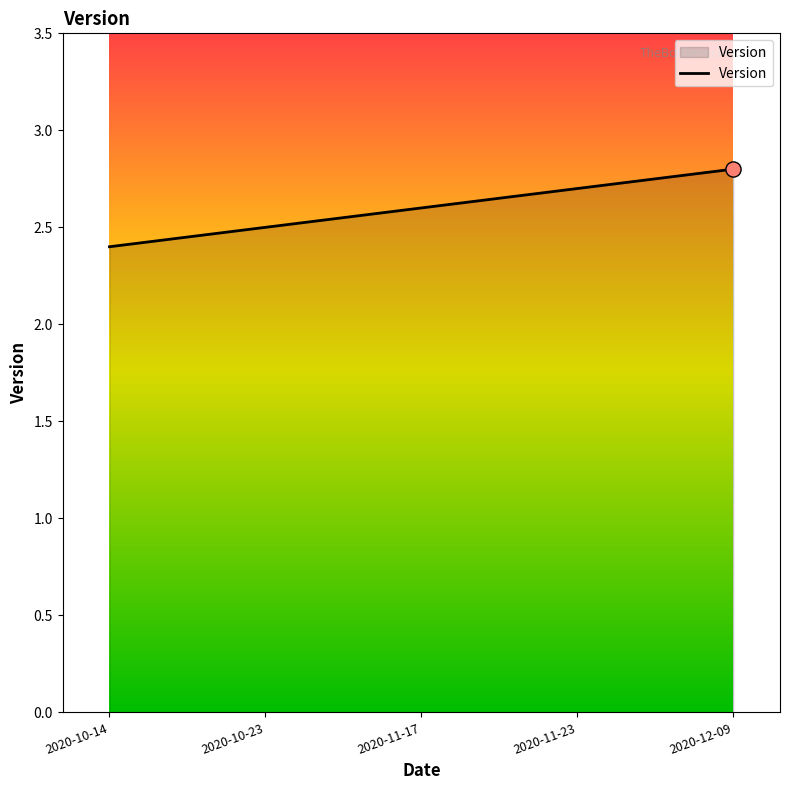

What is the change in value from 2020-10-14 to 2020-12-09?

+0.4